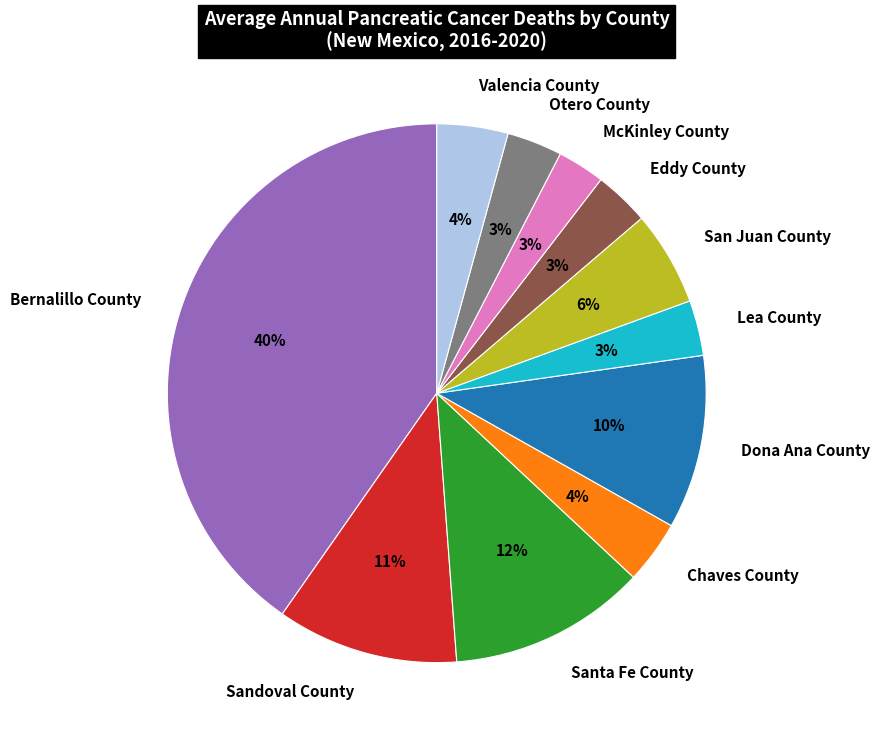

To the nearest percent, what is the average slice percentage?

9%